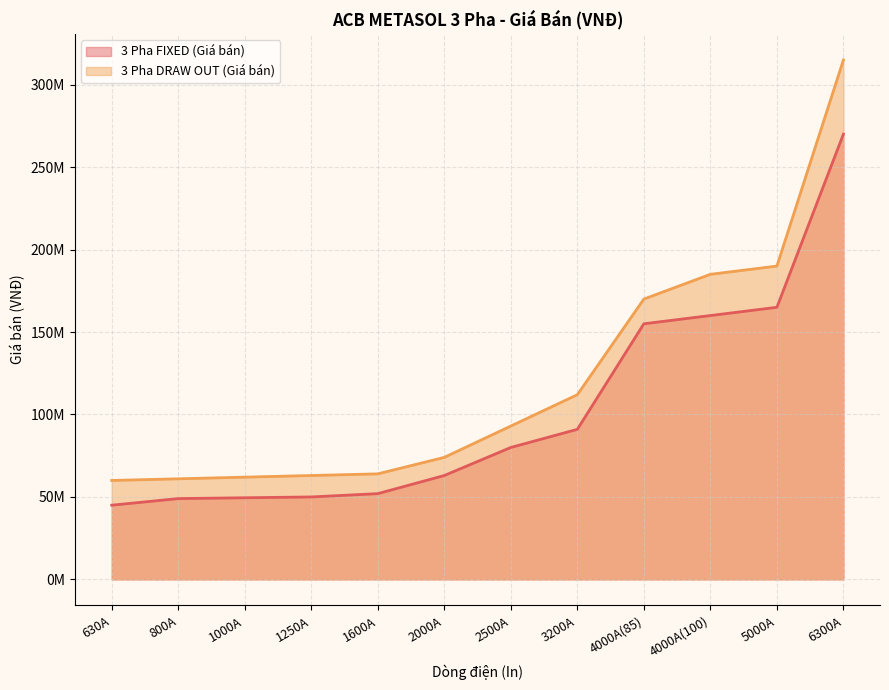

List the series in order of their peak value, highest first.

3 Pha DRAW OUT (Giá bán), 3 Pha FIXED (Giá bán)